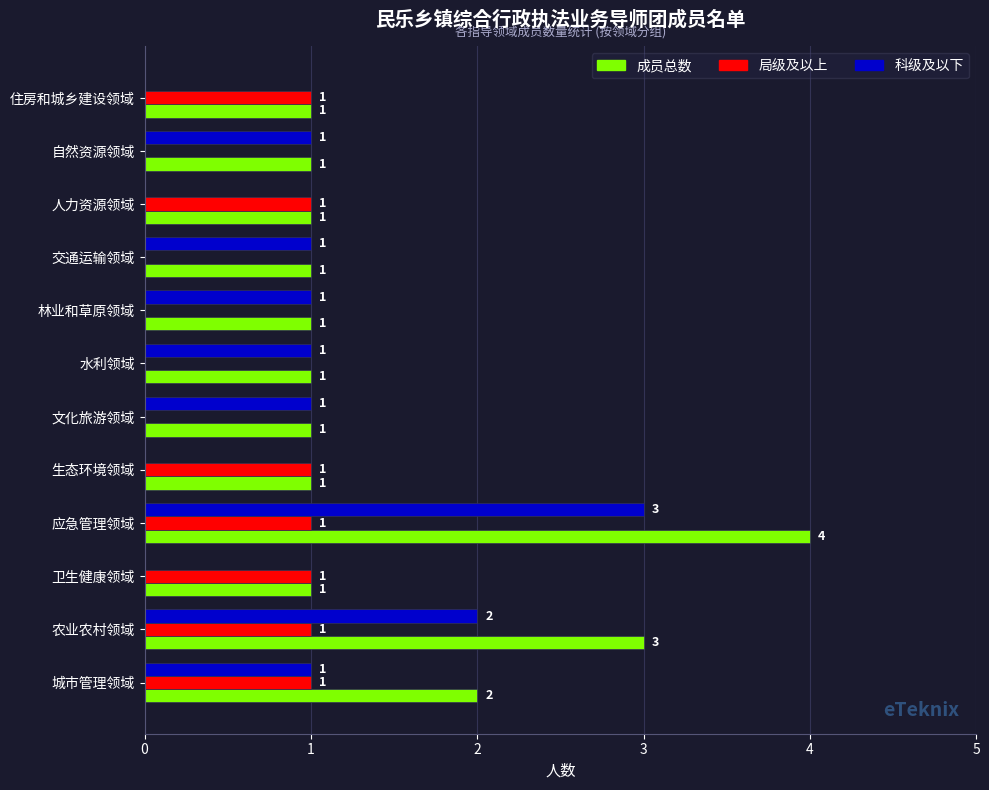

True or false: 局级及以上 has a value of 0 at 交通运输领域.

True